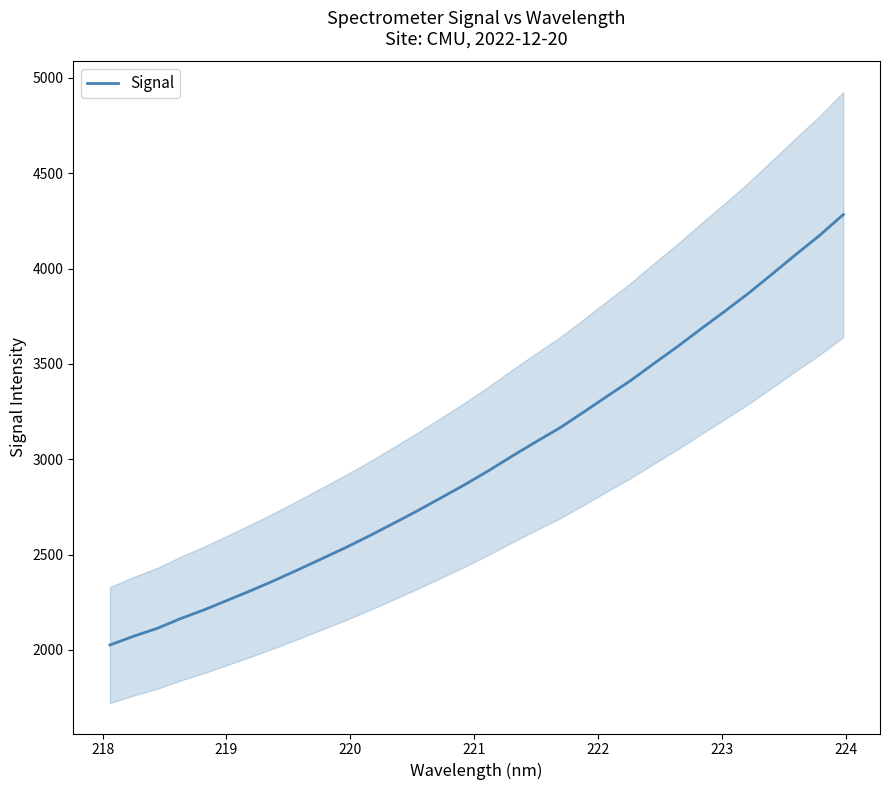

Does the chart have visible grid lines?

No